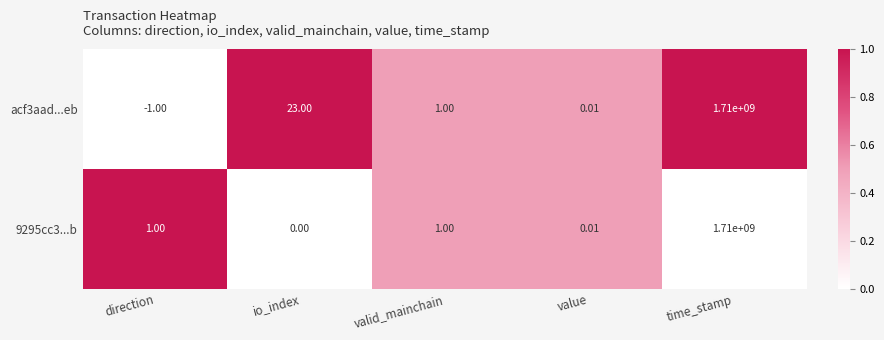

List the series in order of their overall mean, highest first.

acf3aad...eb, 9295cc3...b